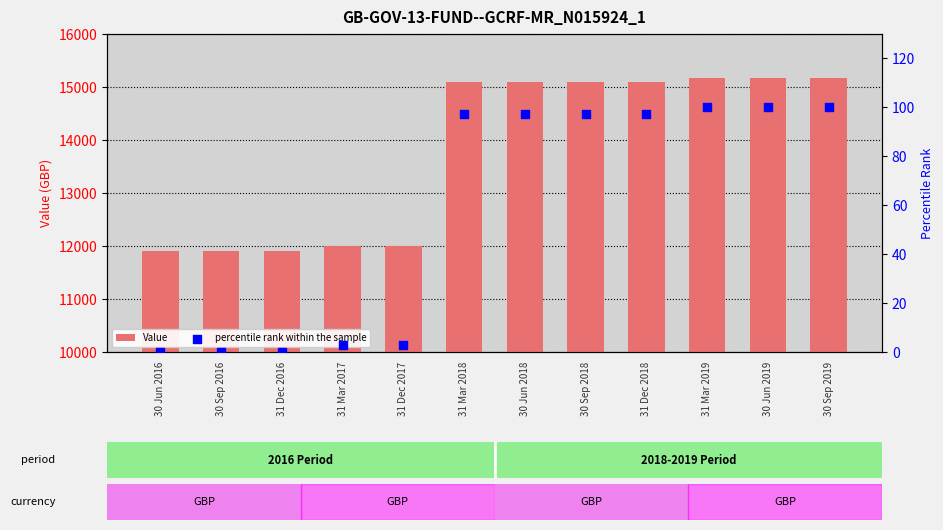

Which series has the largest total across all categories?

Value